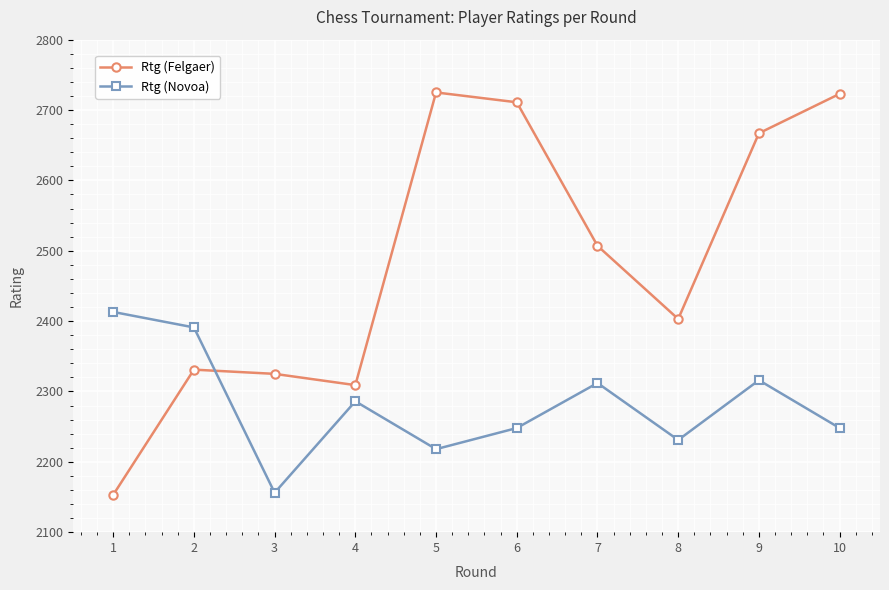

List the series in order of their overall mean, lowest first.

Rtg (Novoa), Rtg (Felgaer)